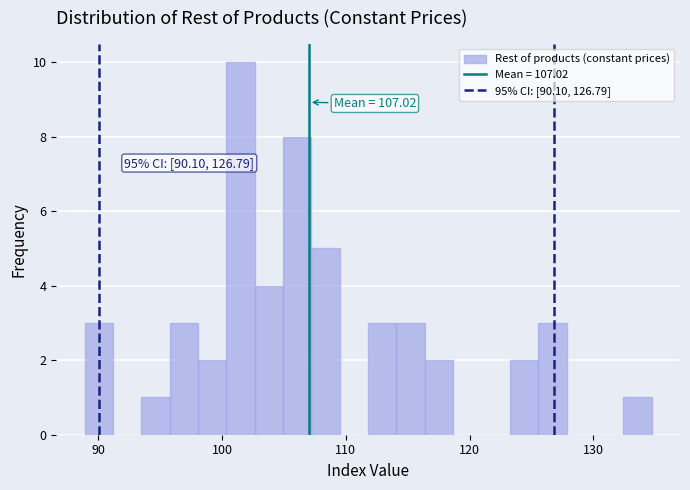

Read against the x-axis, roughly where is the centre of the tallest bar?

101